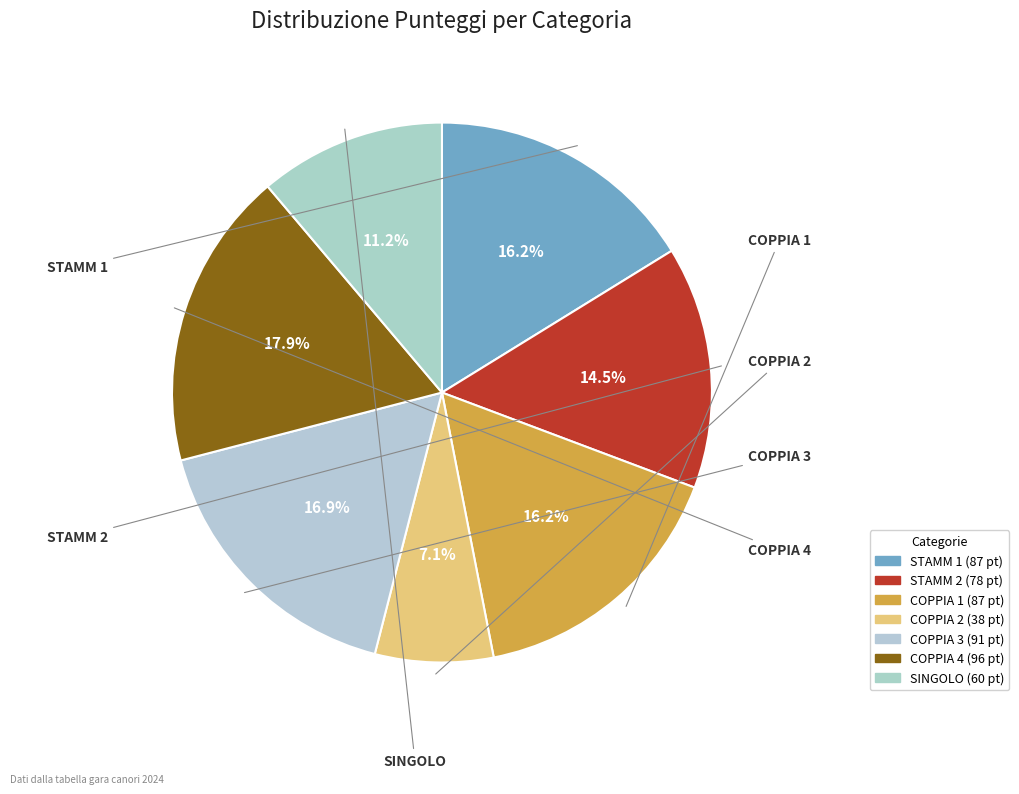

Which slice is the smallest?

COPPIA 2